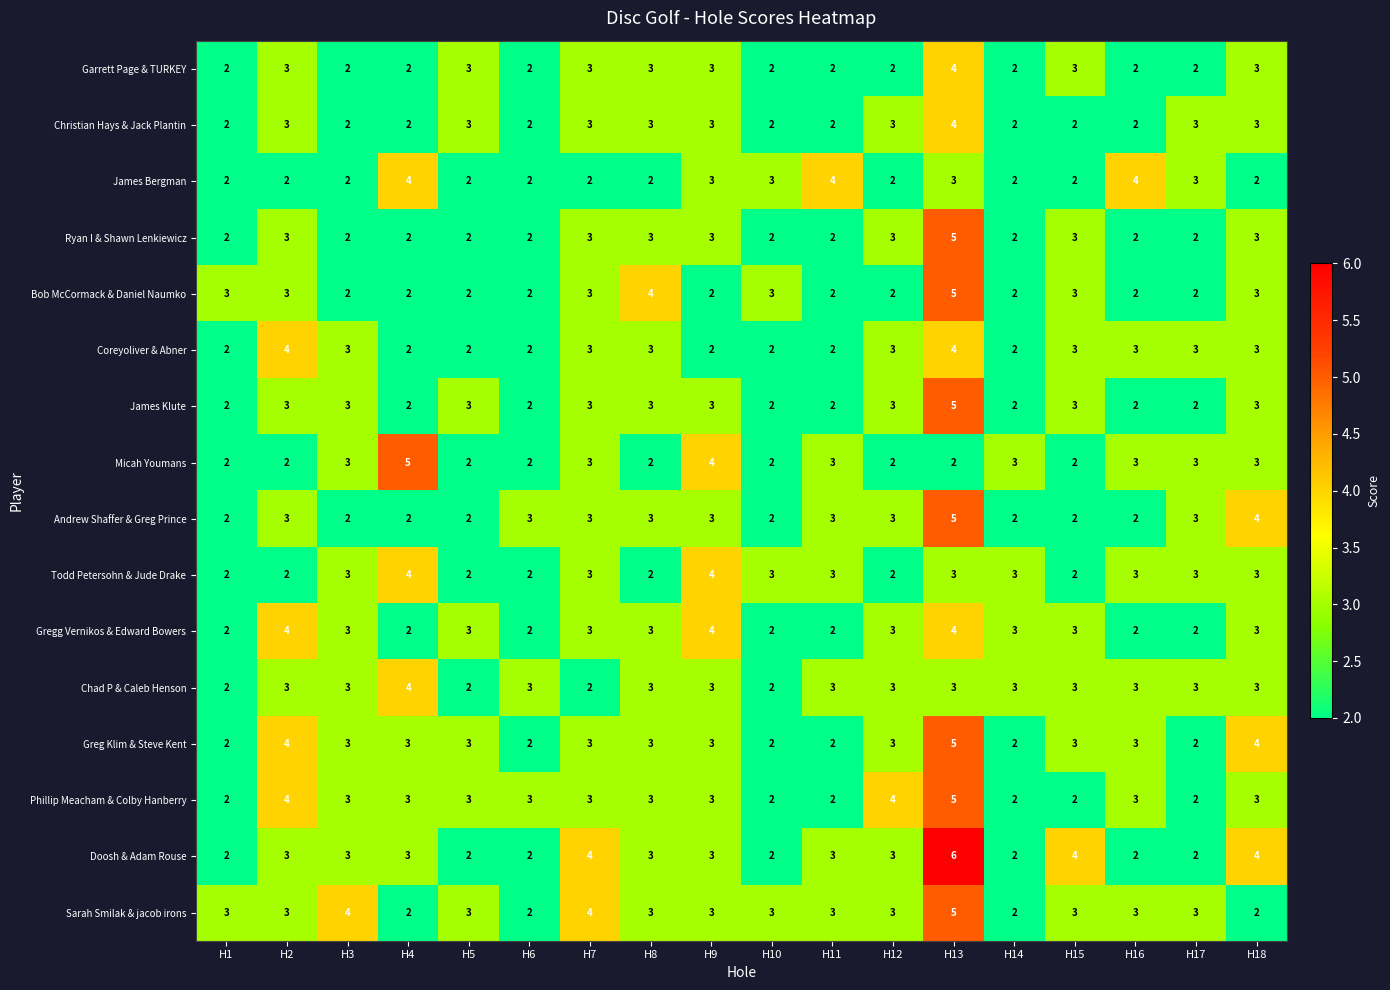

The Garrett Page & TURKEY series shows 2 at H12. True or false?

True